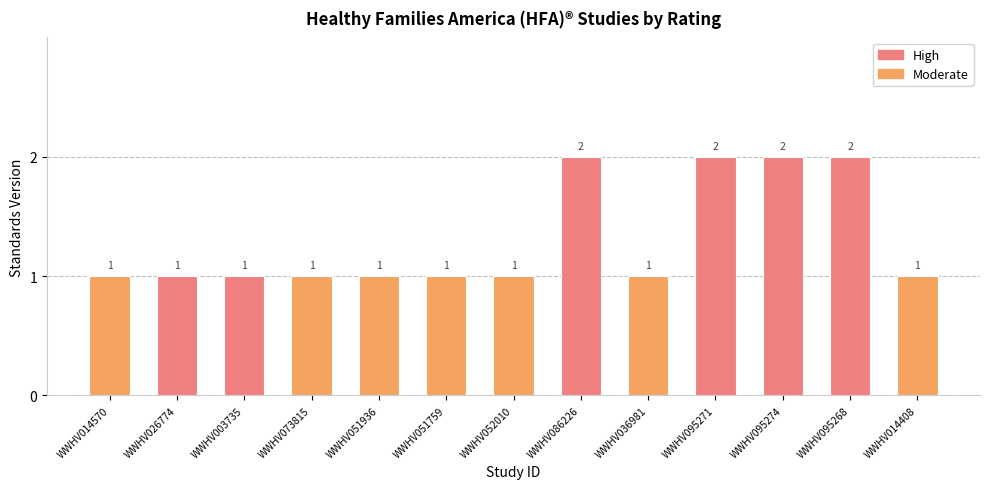

The chart shows a value of 2 at WWHV086226. True or false?

True